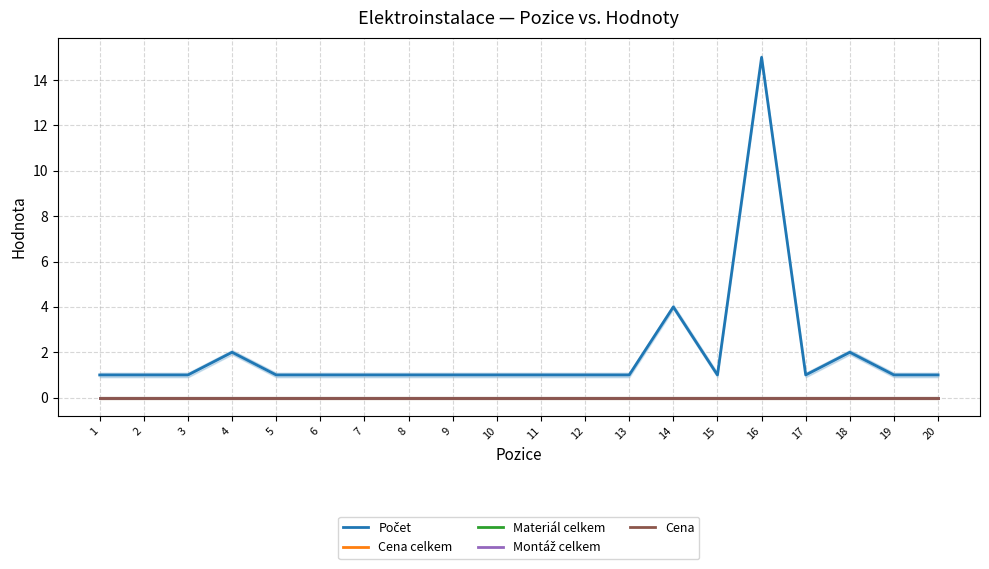

At which label does Cena celkem reach its peak?

1